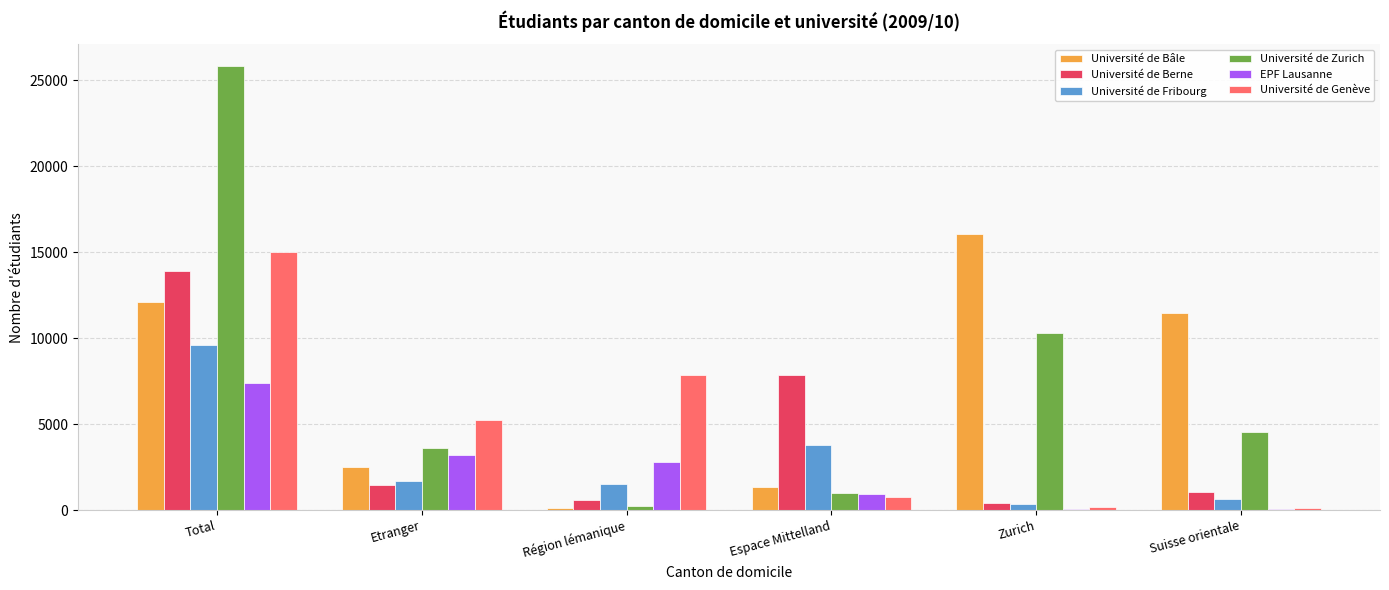

Which series changed the most between Espace Mittelland and Suisse orientale?

Université de Bâle